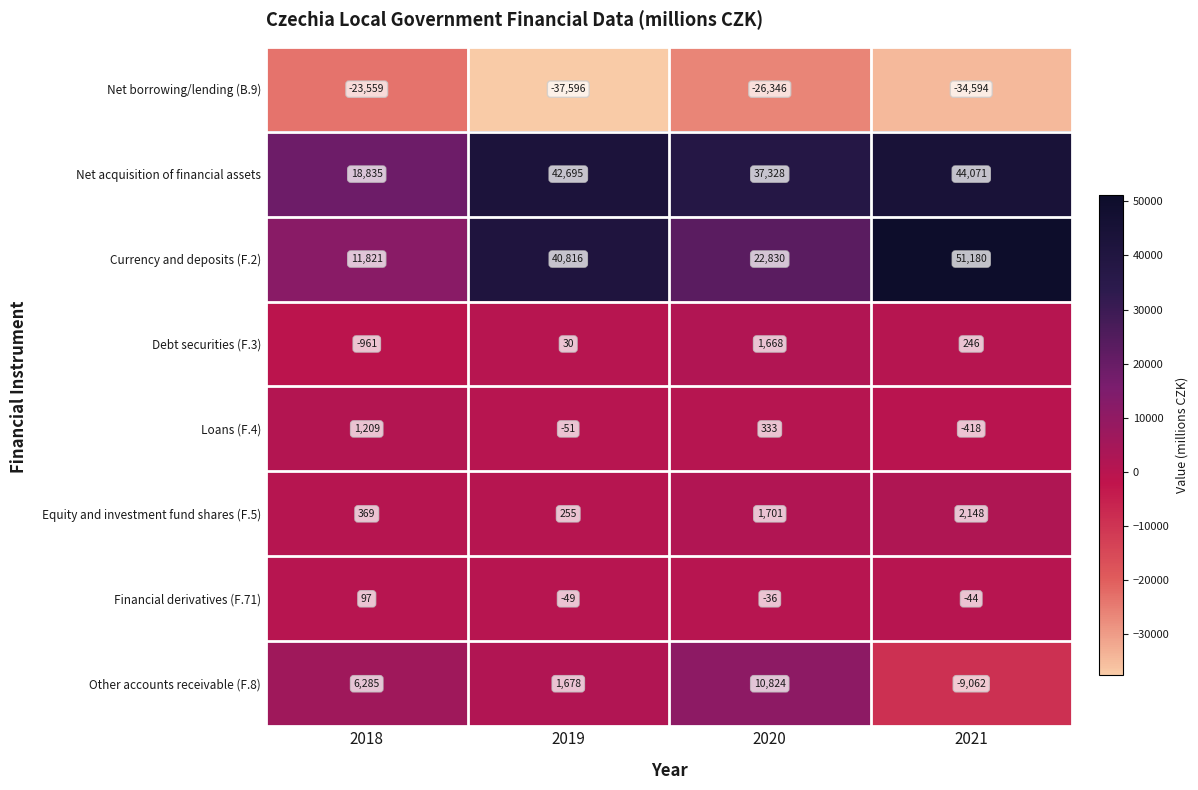

What is the sum of the Loans (F.4) values at 2018 and 2019?

1158